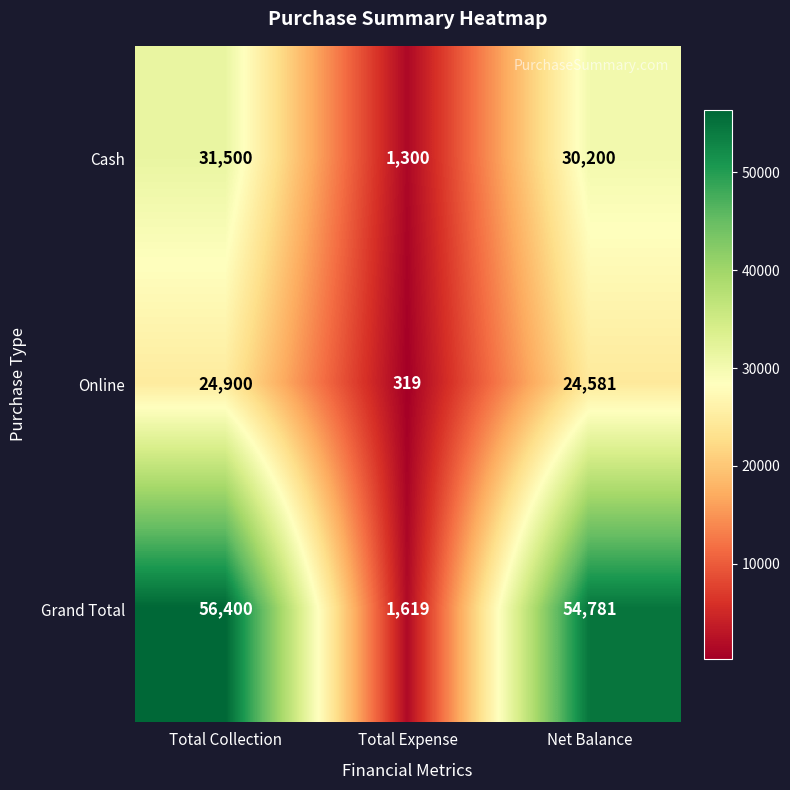

What is the sum of the Online values at Net Balance and Total Expense?

24900